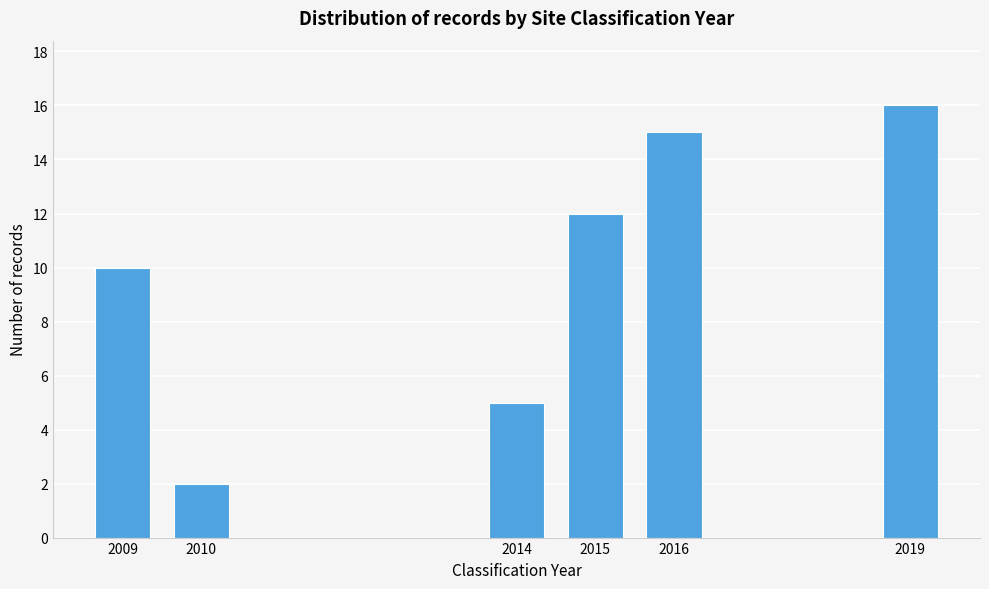

Reading left to right, extract all data points from this chart.

10	2	5	12	15	16